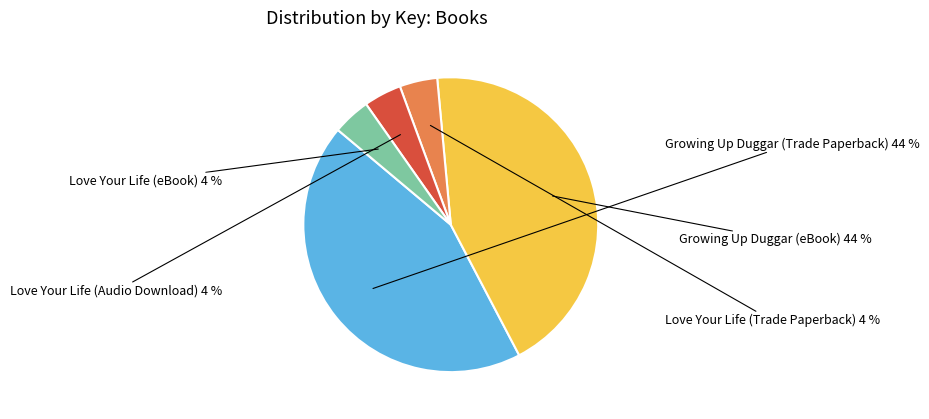

Is there a majority slice in this chart?

No